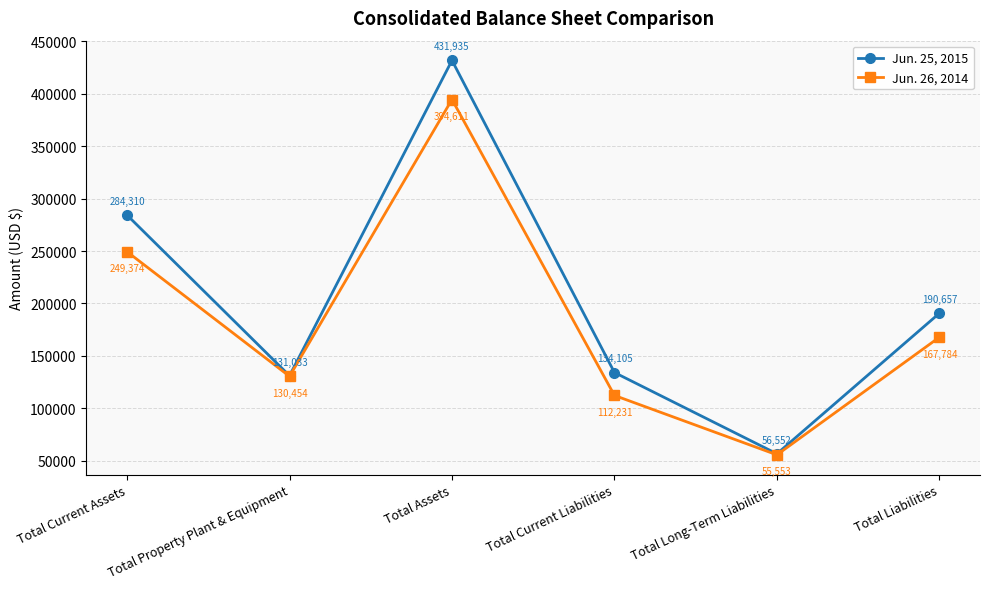

What is the value of the Jun. 26, 2014 point at the 6th from the left?

167784